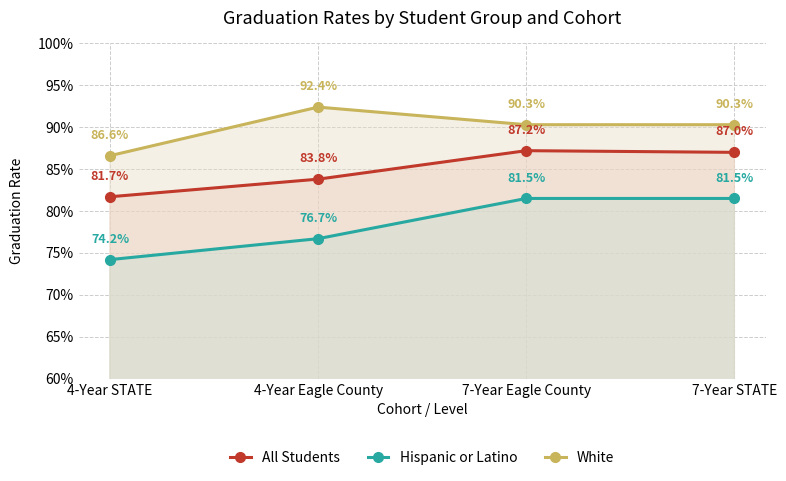

Count the White values in the range 0 to 1.

4